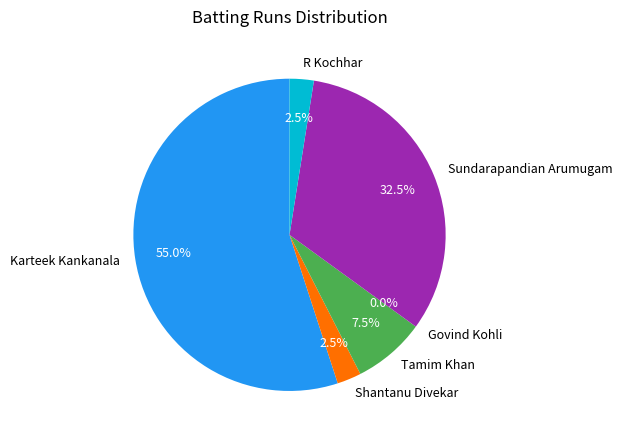

How many segments does this pie chart have?

6